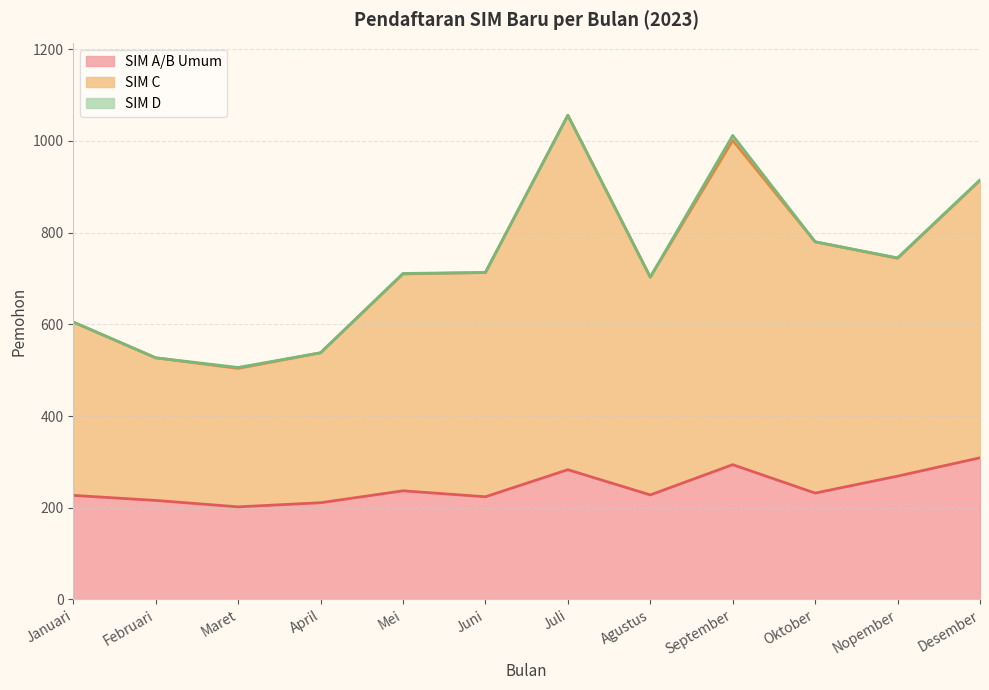

True or false: SIM A/B Umum has a value of 338 at April.

False